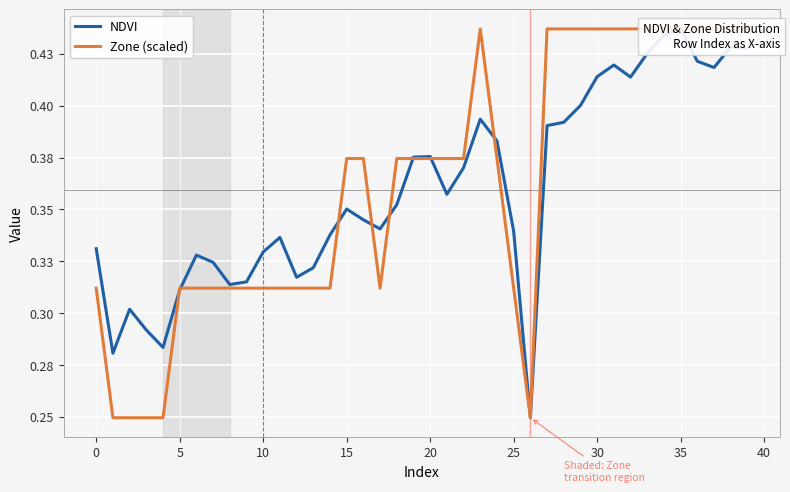

What is the total value across all series at 28?

0.8